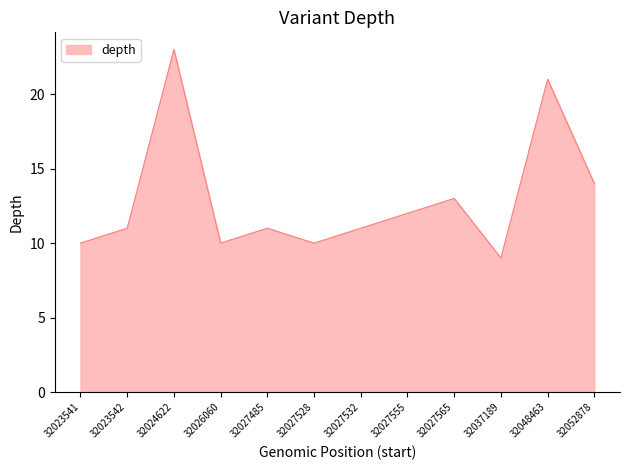

What value does the data have at 32048463, to the nearest 5?

20